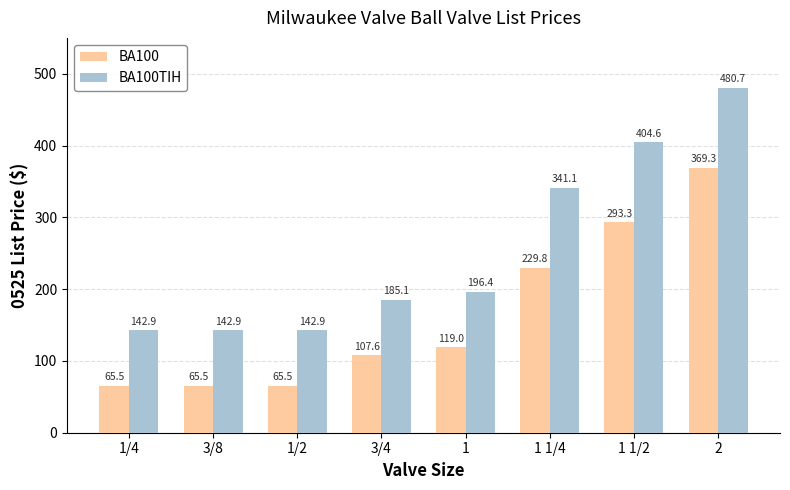

What is the difference between the highest and lowest values at 1/2?

77.4